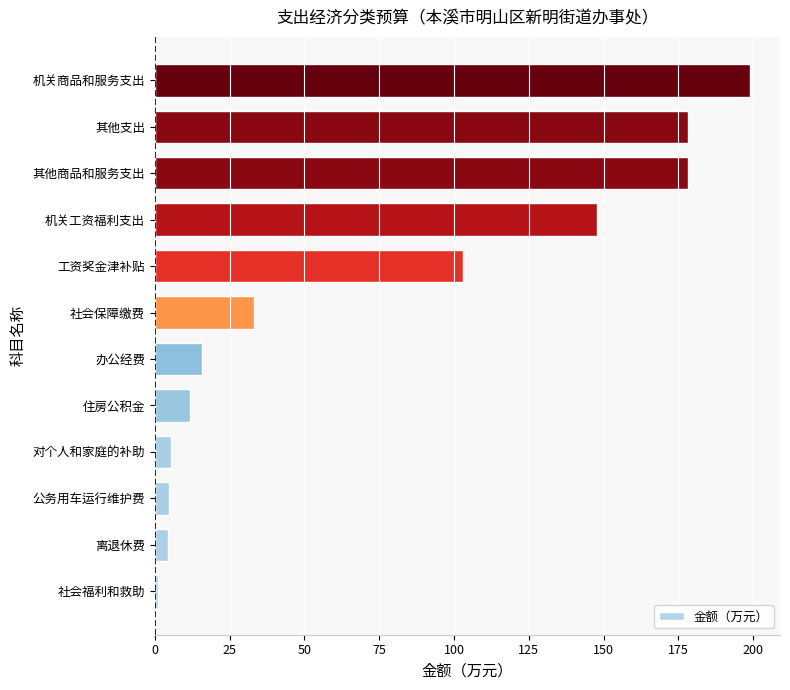

Approximately how many times larger is the value at 工资奖金津补贴 compared to 其他支出?

0.6